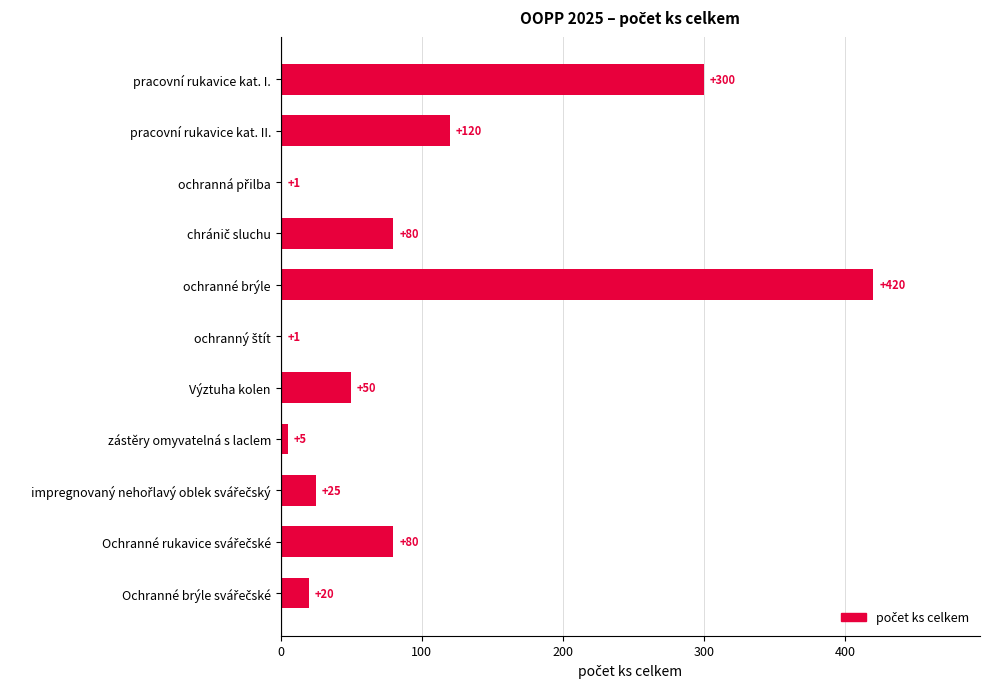

What is the maximum value shown in the chart?

420